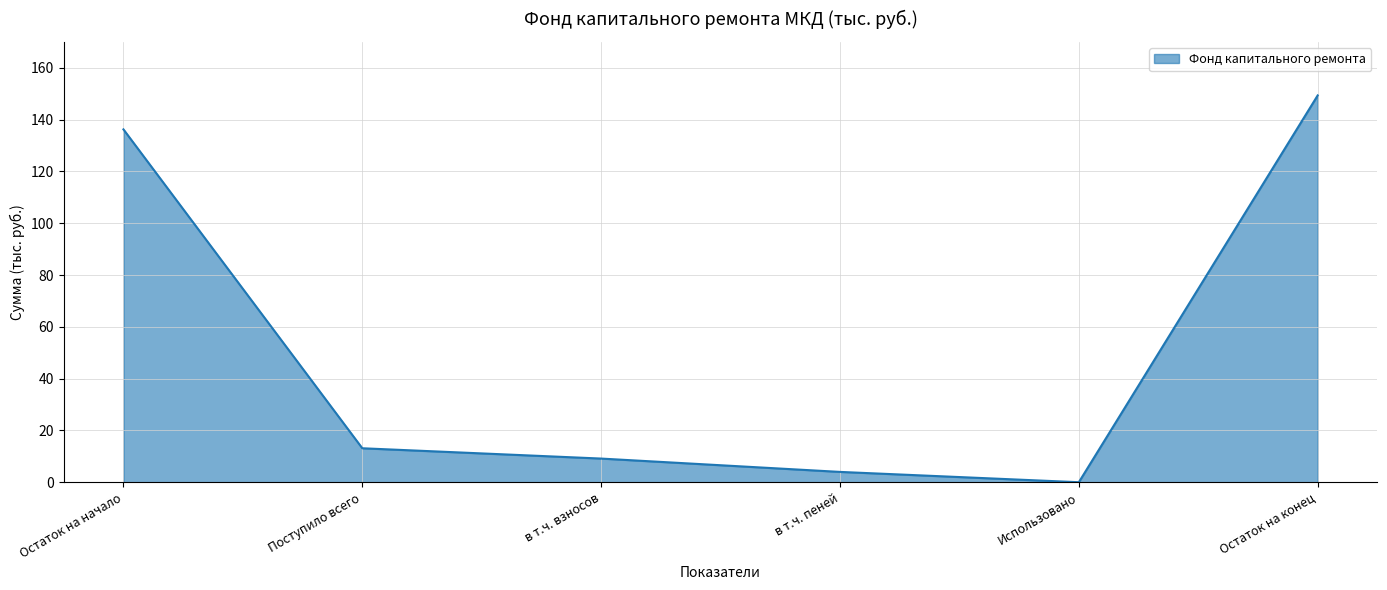

List the labels in order of value, smallest first.

Использовано, в т.ч. пеней, в т.ч. взносов, Поступило всего, Остаток на начало, Остаток на конец